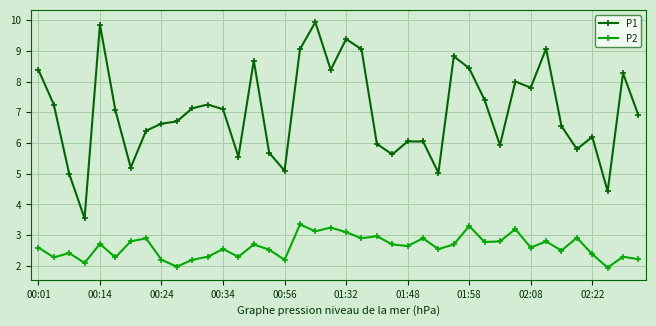

True or false: P2 and P1 intersect in this chart.

False